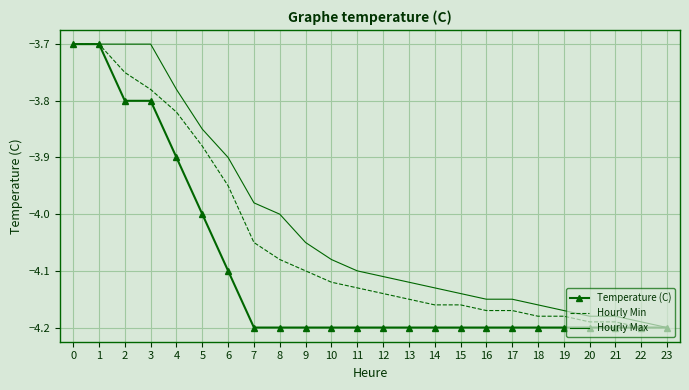

What is the total value across all series at 5?

-11.7